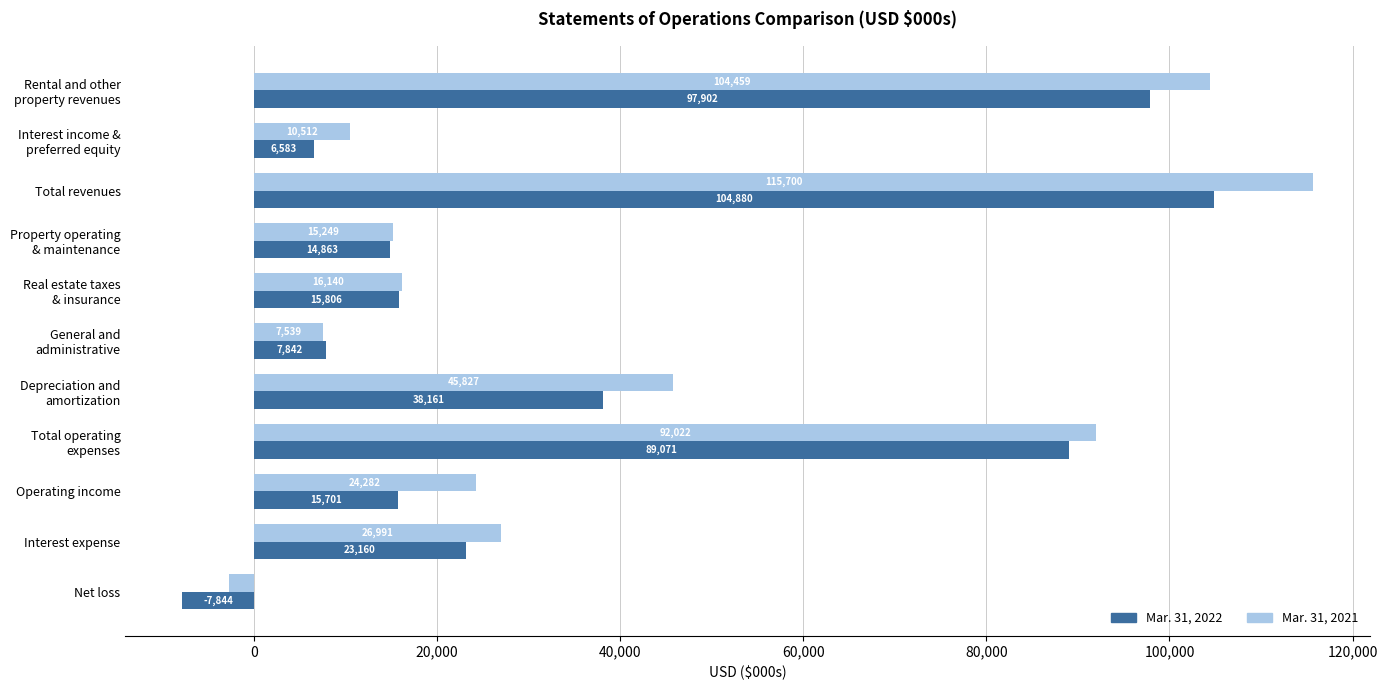

Which series has the largest range (max minus min)?

Mar. 31, 2021